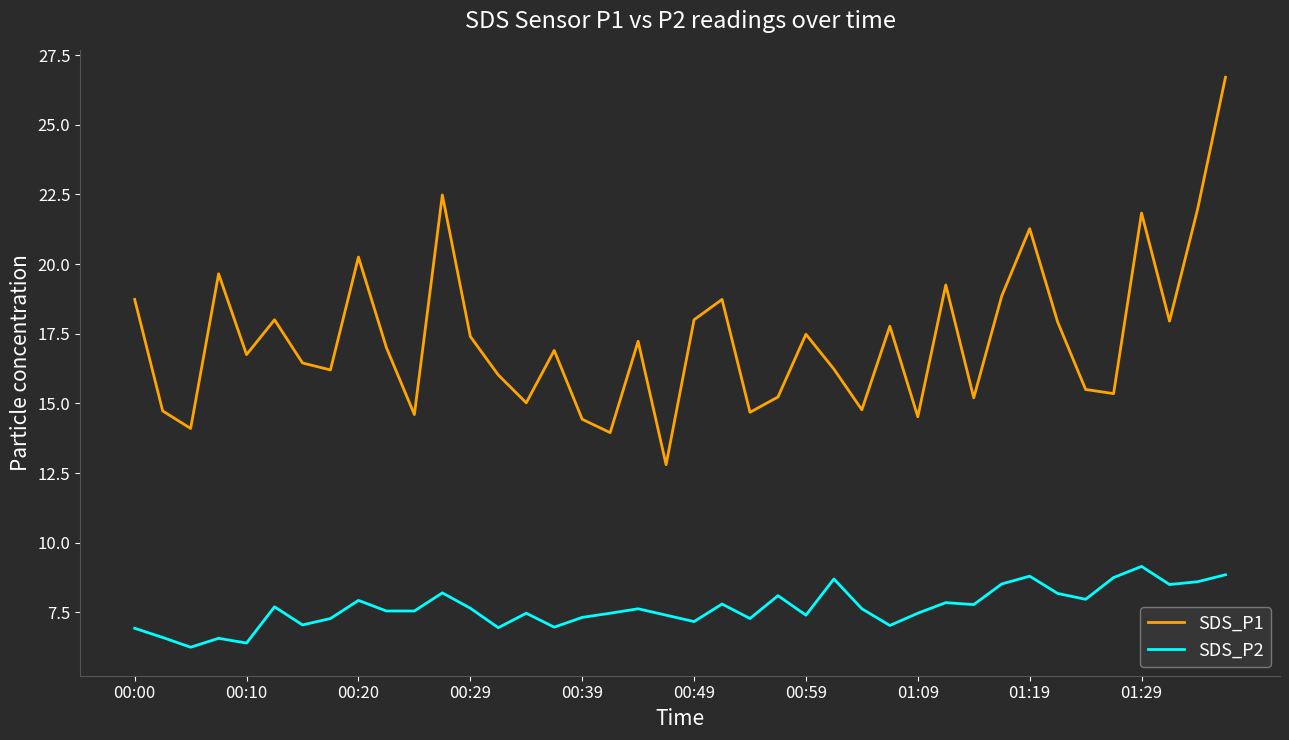

Which series has the widest spread of values?

SDS_P1